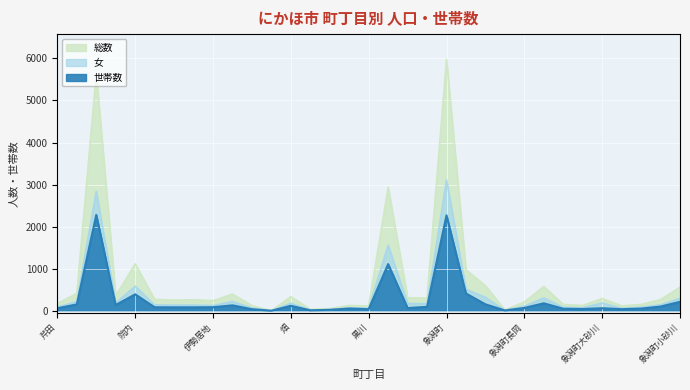

What is the difference between the highest and lowest values at 金浦?

1828